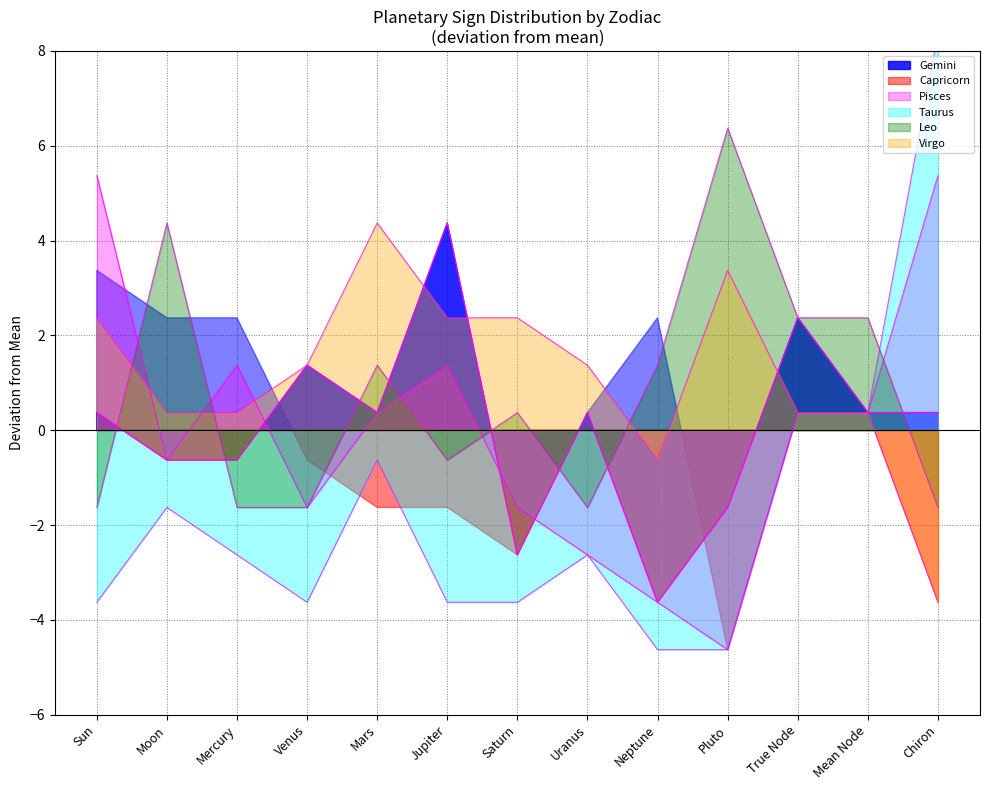

At which category does Leo reach its first local peak?

Moon